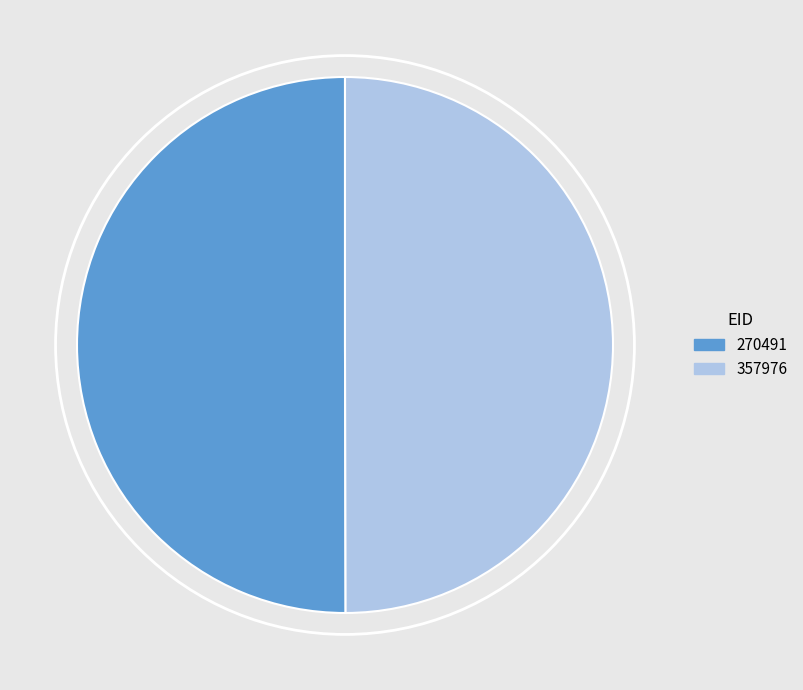

Approximately how many times larger is the value at 270491 compared to 357976?

1.0